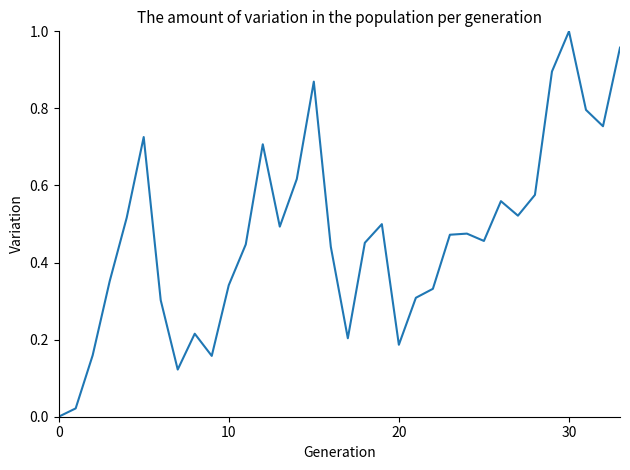

Reading left to right, list all the values displayed in this chart.

0.0	0.0	0.2	0.4	0.5	0.7	0.3	0.1	0.2	0.2	0.3	0.4	0.7	0.5	0.6	0.9	0.4	0.2	0.5	0.5	0.2	0.3	0.3	0.5	0.5	0.5	0.6	0.5	0.6	0.9	1.0	0.8	0.8	1.0